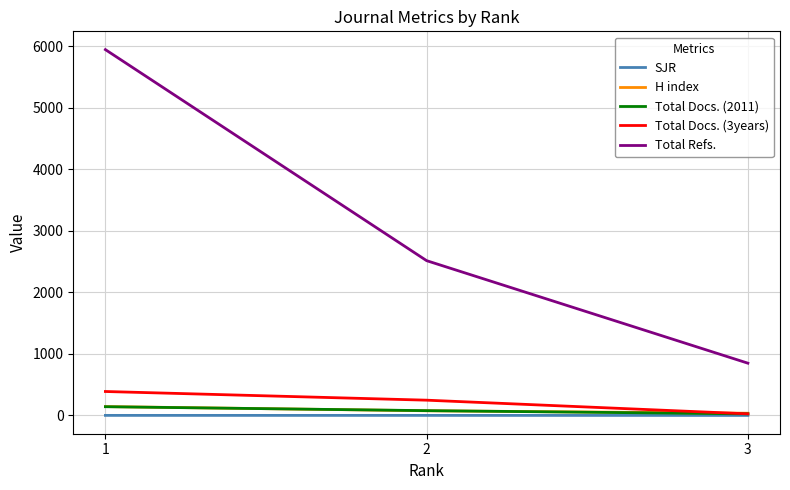

What is the approximate value of Total Docs. (3years) at 3?

26.0